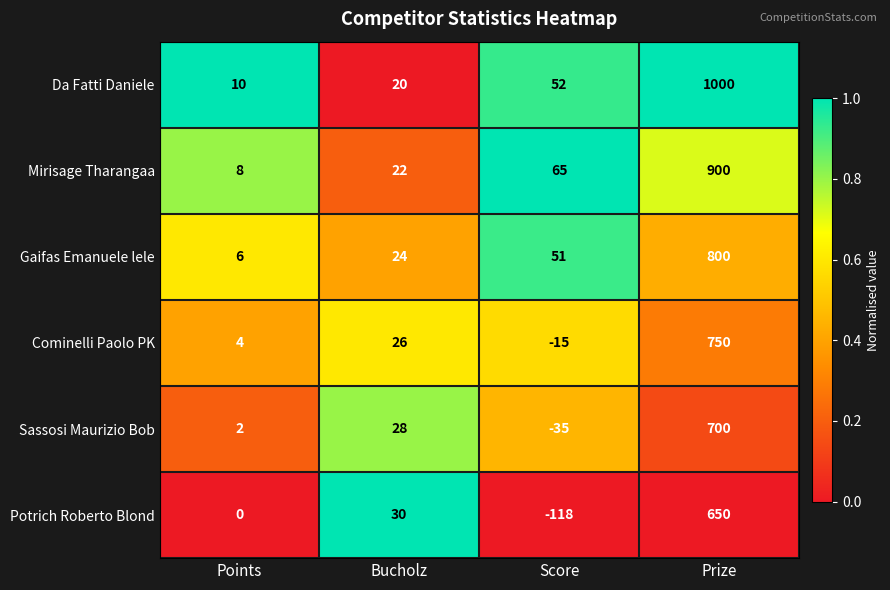

What value does the Mirisage Tharangaa series have at Prize, to the nearest 10?

900